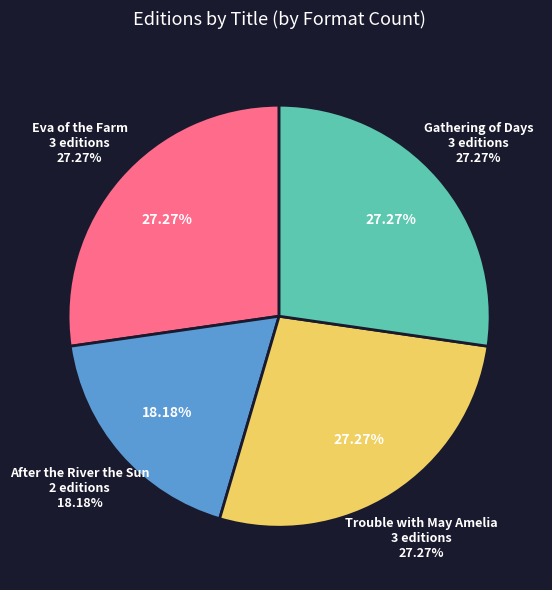

To the nearest percent, what percentage of the pie is Eva of the Farm?

27%